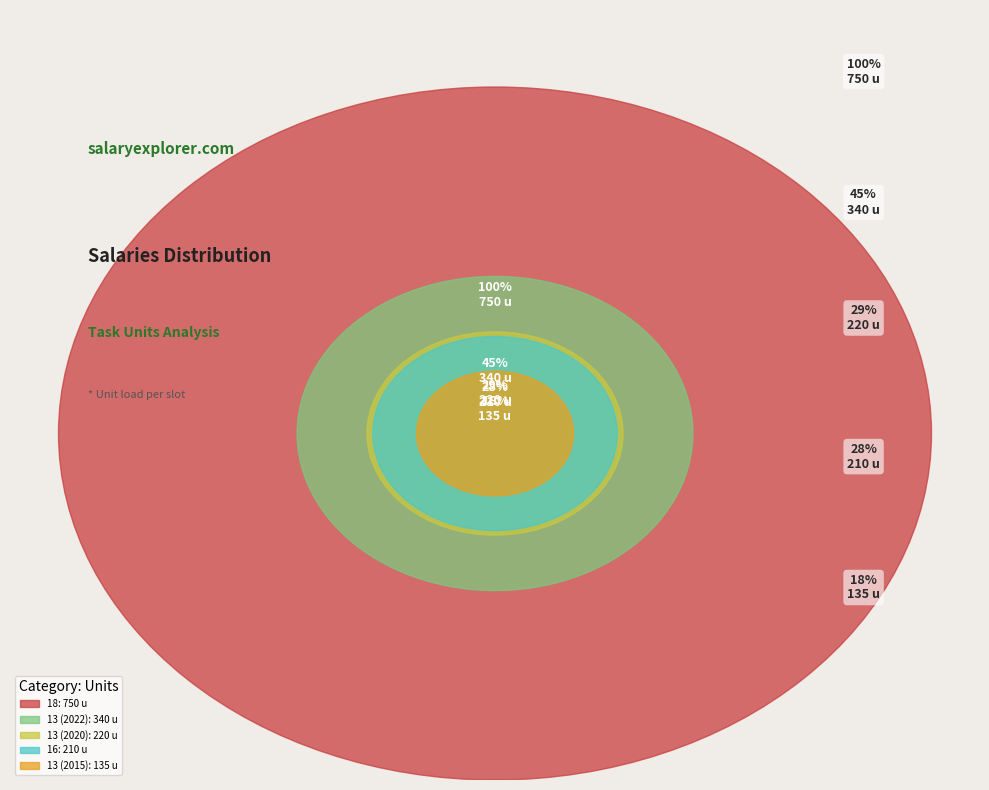

Which slice is the largest?

18